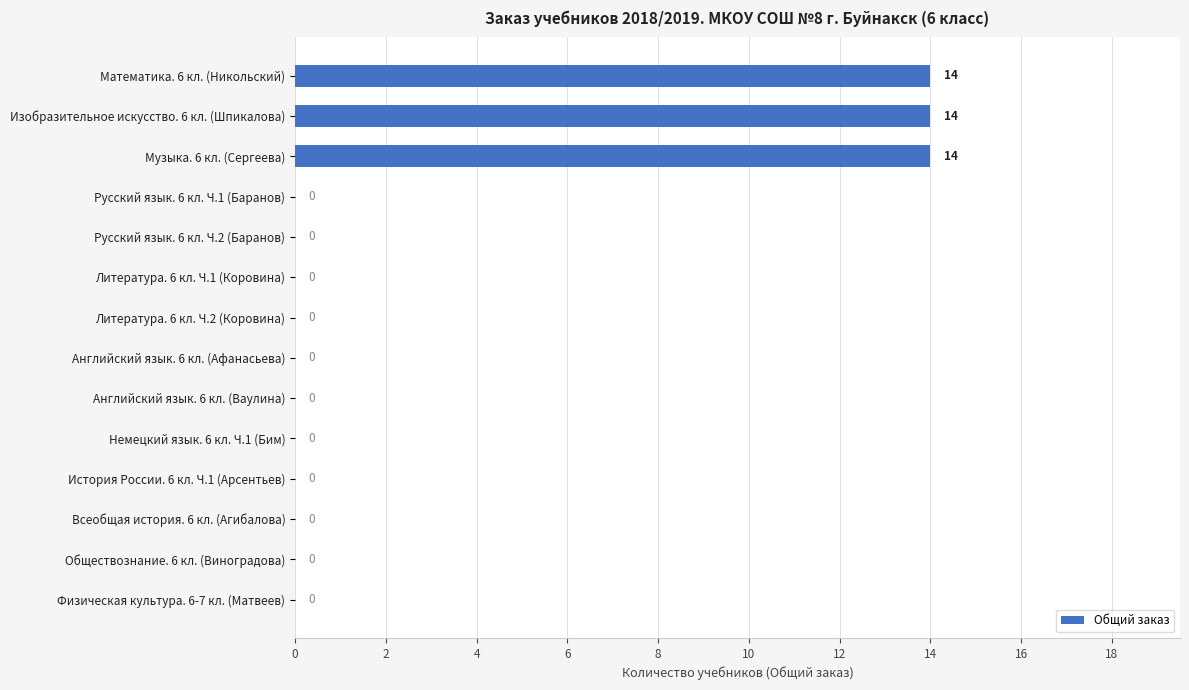

How many values are above zero?

3